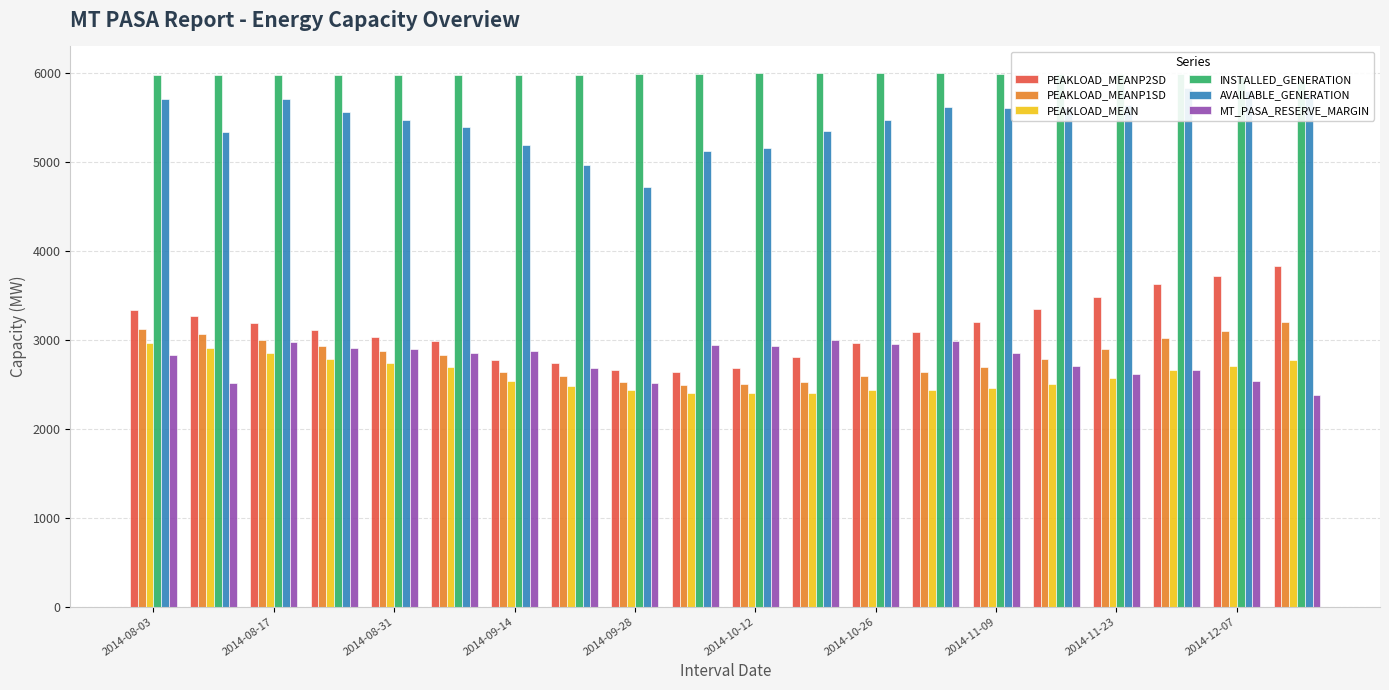

What is the minimum value for AVAILABLE_GENERATION?

4721